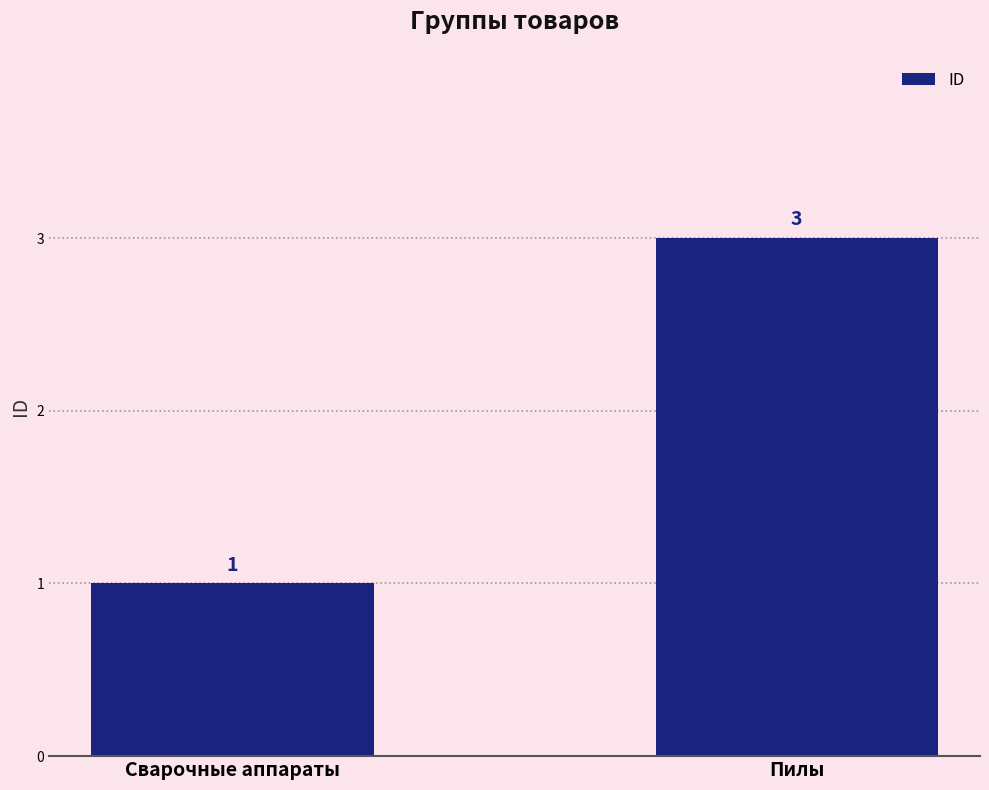

Rank the categories by value from highest to lowest.

Пилы, Сварочные аппараты